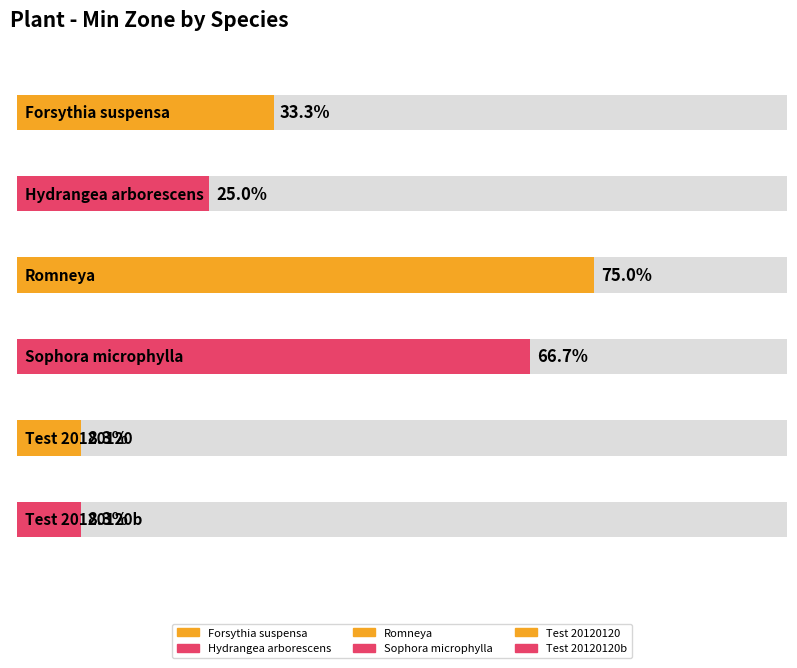

Which category has the highest value across all series?

Romneya